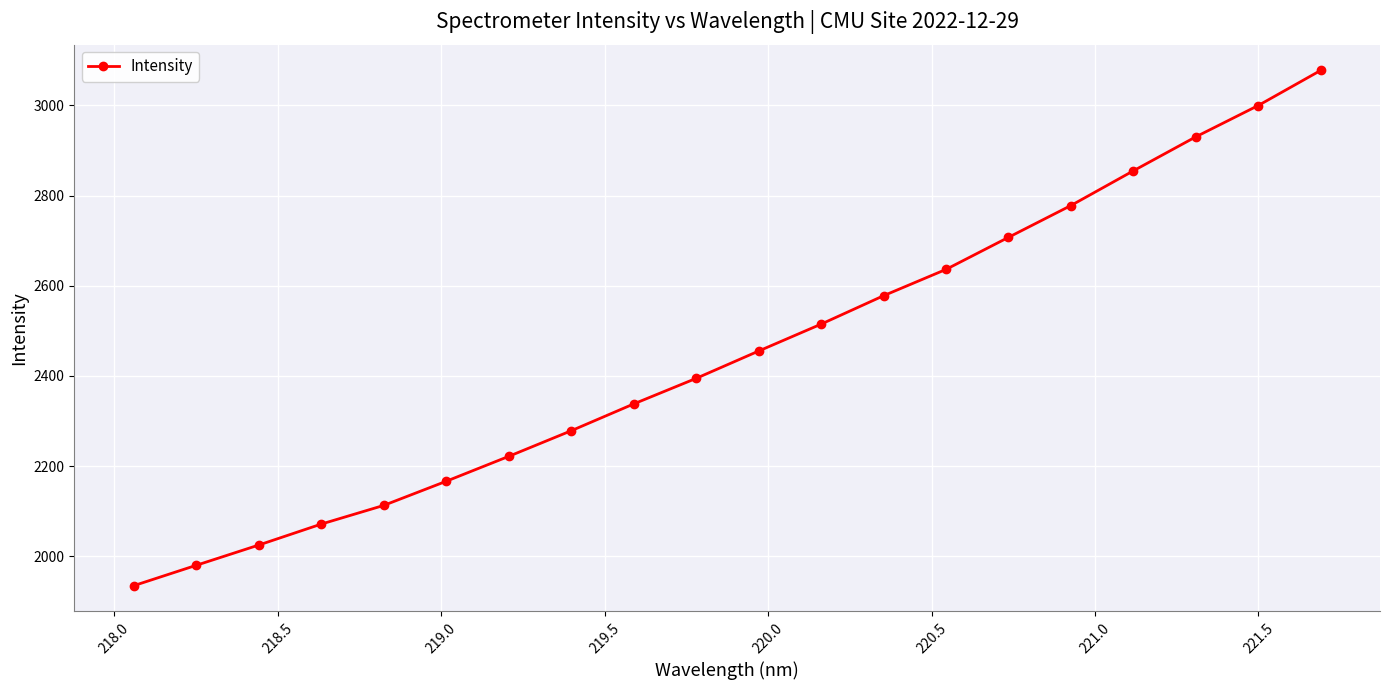

What is the minimum value shown in the chart?

1934.7